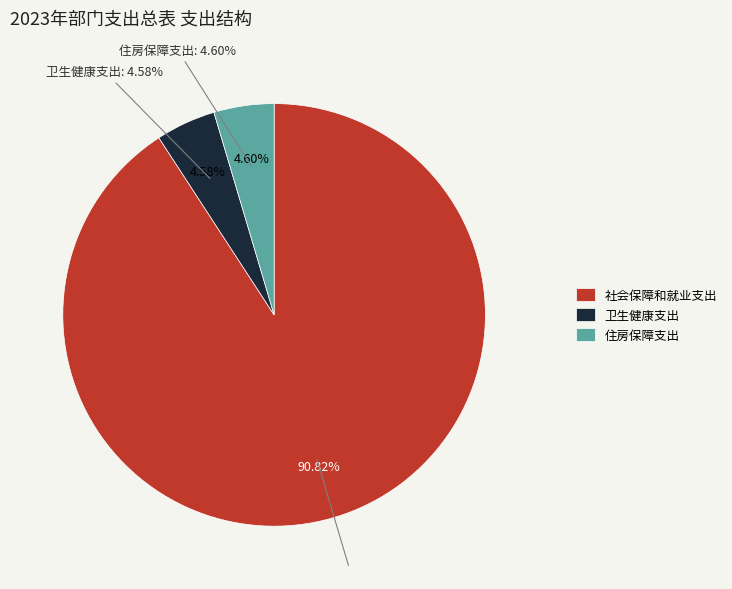

Rank the categories by value from highest to lowest.

社会保障和就业支出, 住房保障支出, 卫生健康支出